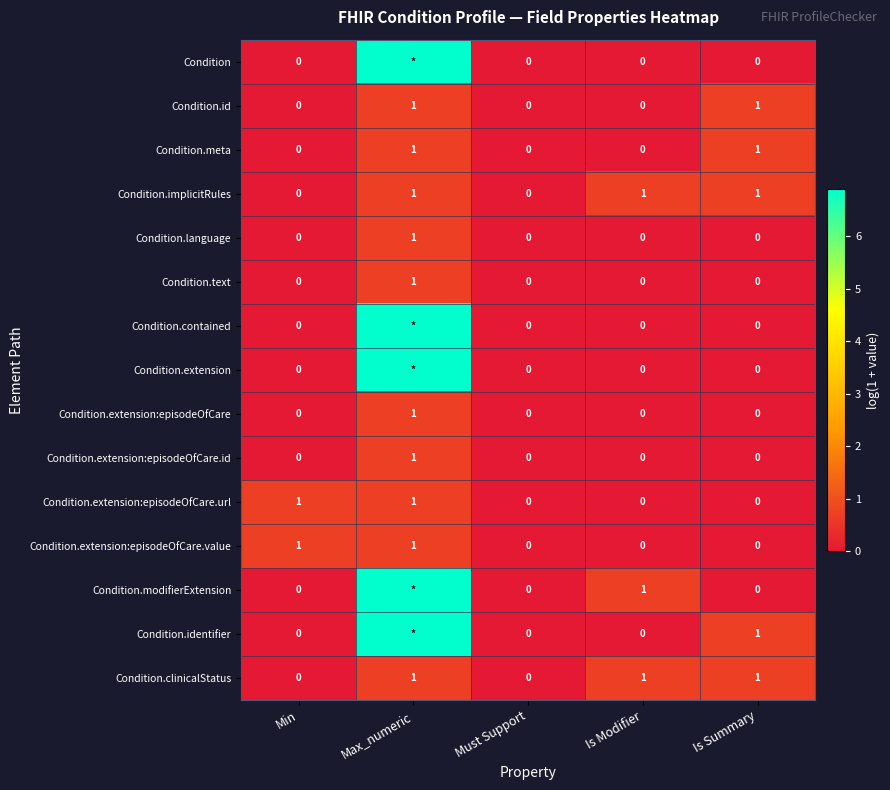

Is the value of Condition.text at Max_numeric greater than the value of Condition.extension:episodeOfCare at Is Modifier?

Yes